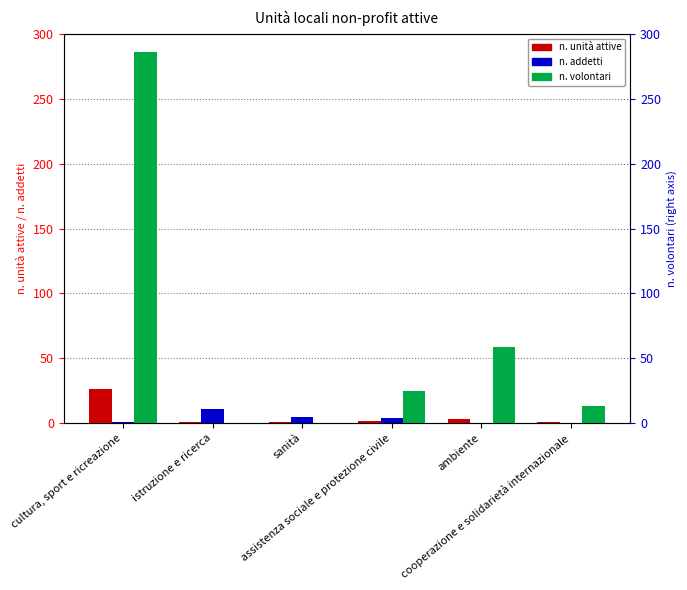

Which series has the widest spread of values?

n. volontari